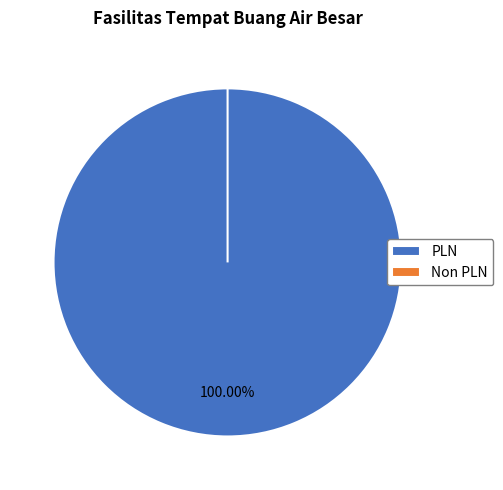

To the nearest percent, what is the combined percentage of Non PLN and PLN?

100%